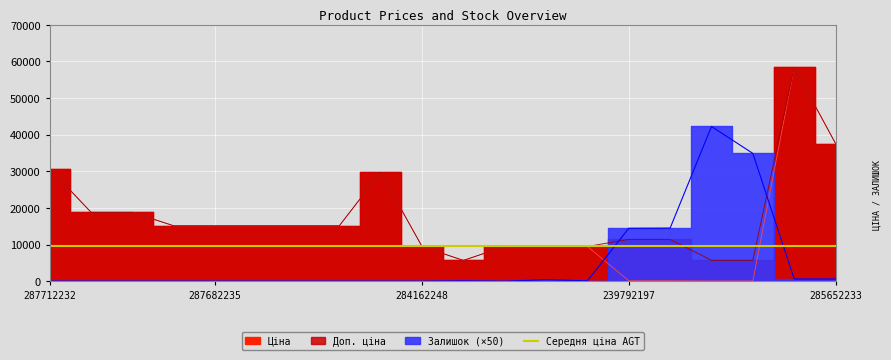

Where is the first local minimum for Доп. ціна?

10832185